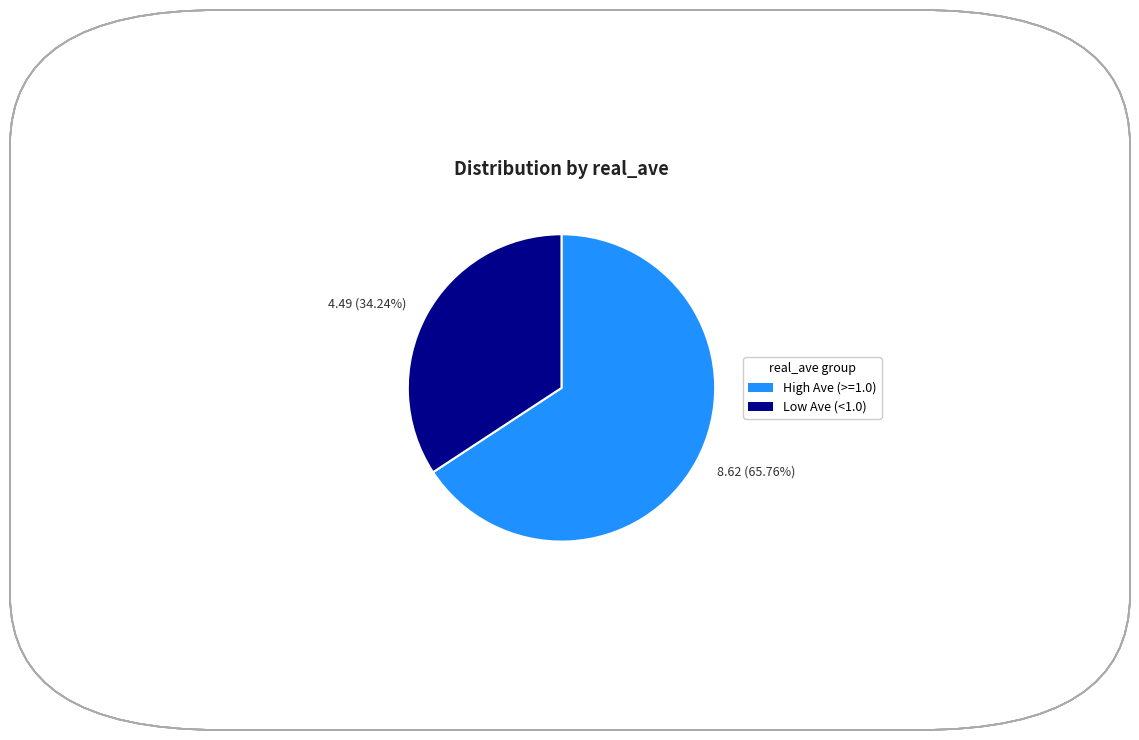

Combined, do 8.62 (65.76%) and 4.49 (34.24%) account for over 50%?

Yes